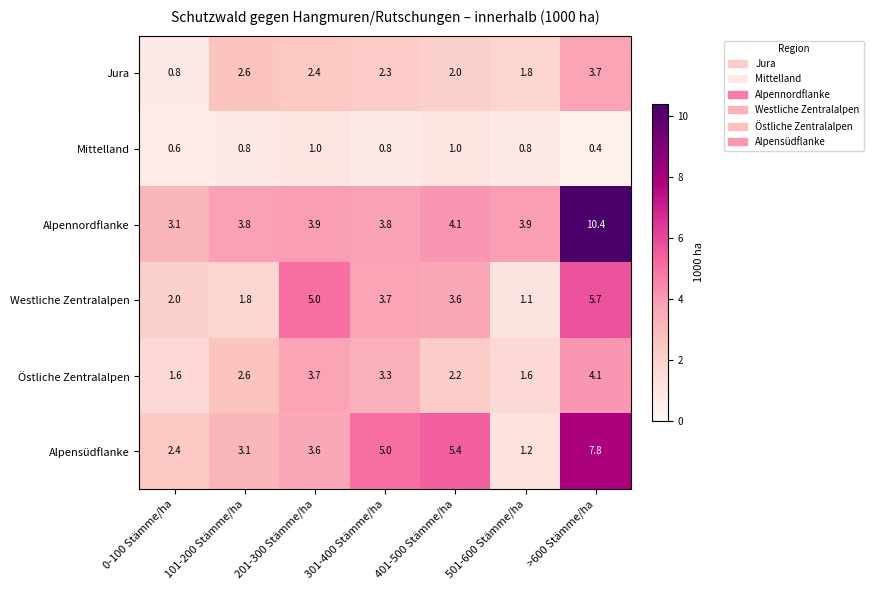

What is the difference between the maximum and minimum values in the Mittelland series?

0.6